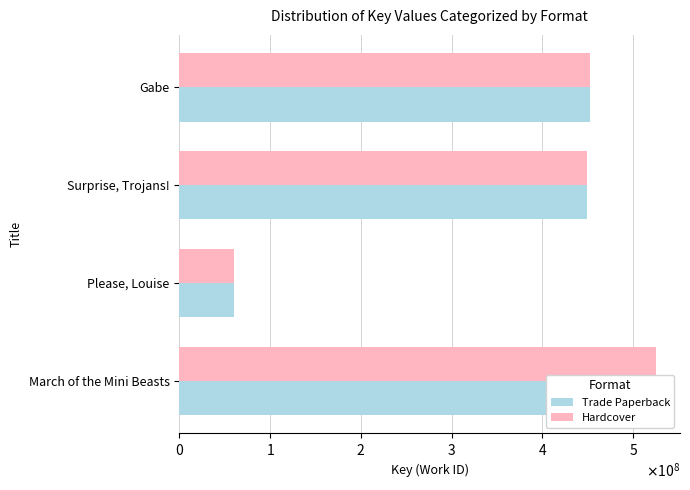

Which series has the widest spread of values?

Trade Paperback